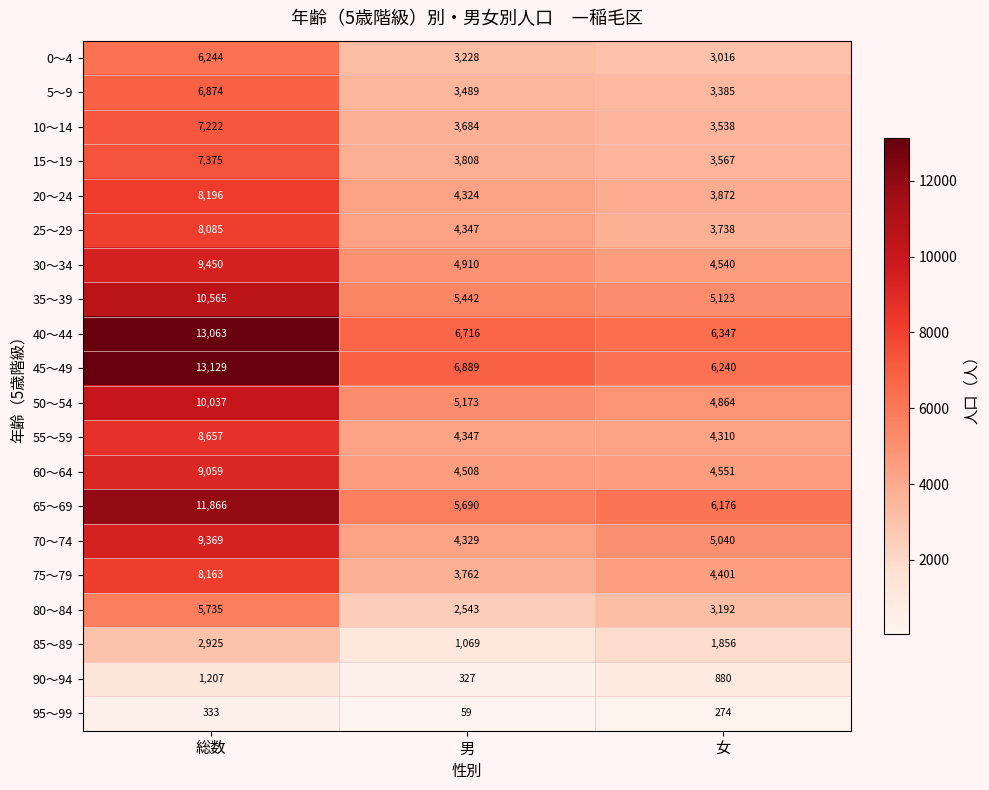

What is the smallest value displayed?

59